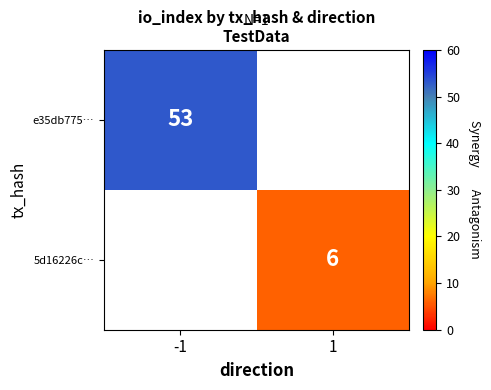

The e35db775… series shows 73 at -1. True or false?

False